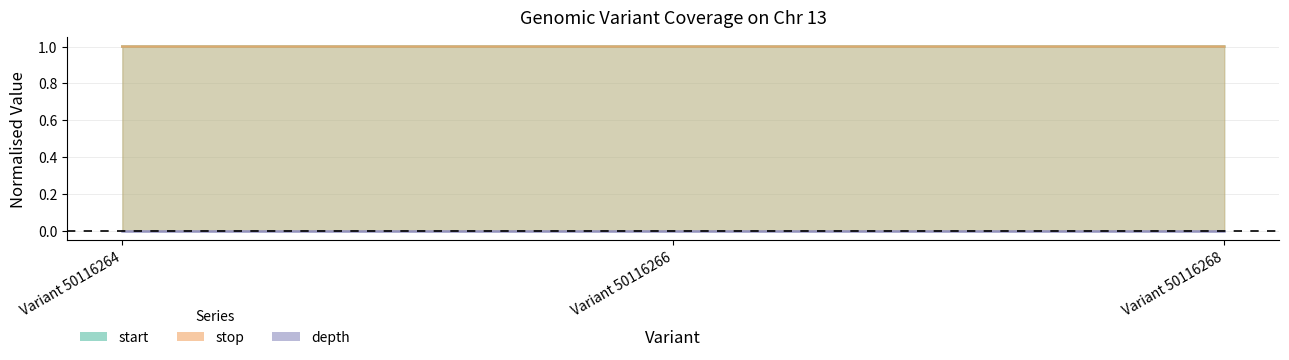

Is it true that stop equals 1.0 at Variant 50116266?

True